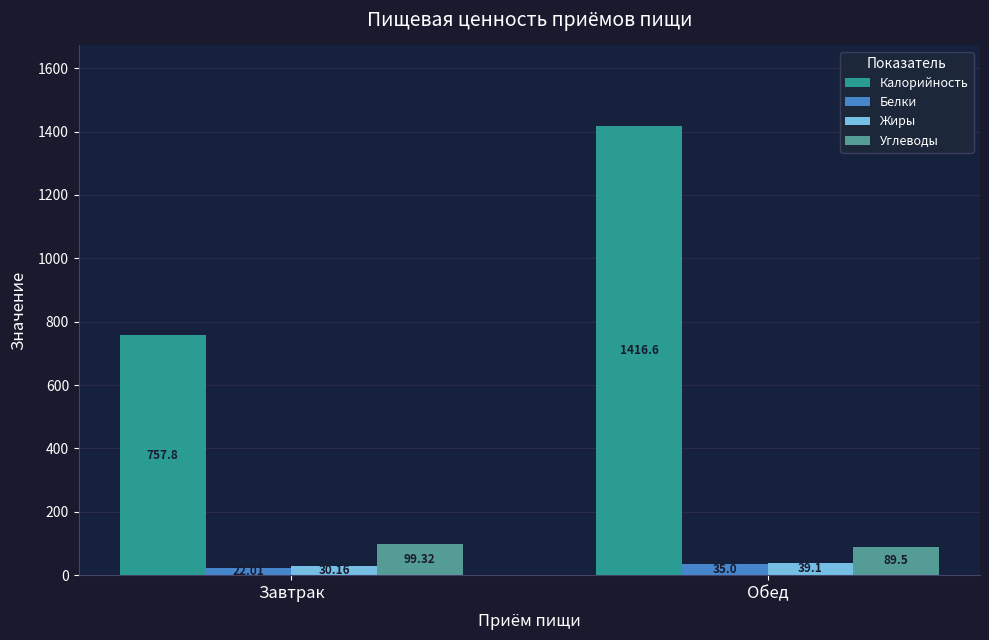

Which series has the largest range (max minus min)?

Калорийность